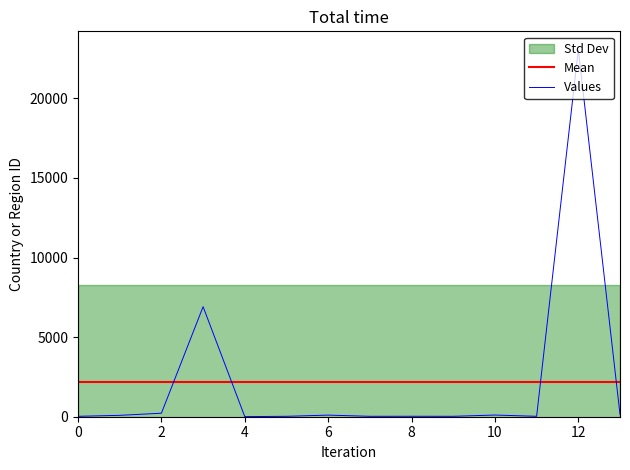

Reading left to right, extract all data points from this chart.

Mean: 2200.1	2200.1	2200.1	2200.1	2200.1	2200.1	2200.1	2200.1	2200.1	2200.1	2200.1	2200.1	2200.1	2200.1
Values: 26.0	87.0	220.0	6913.0	6.0	26.0	101.0	26.0	28.0	26.0	106.0	26.0	23062.0	149.0